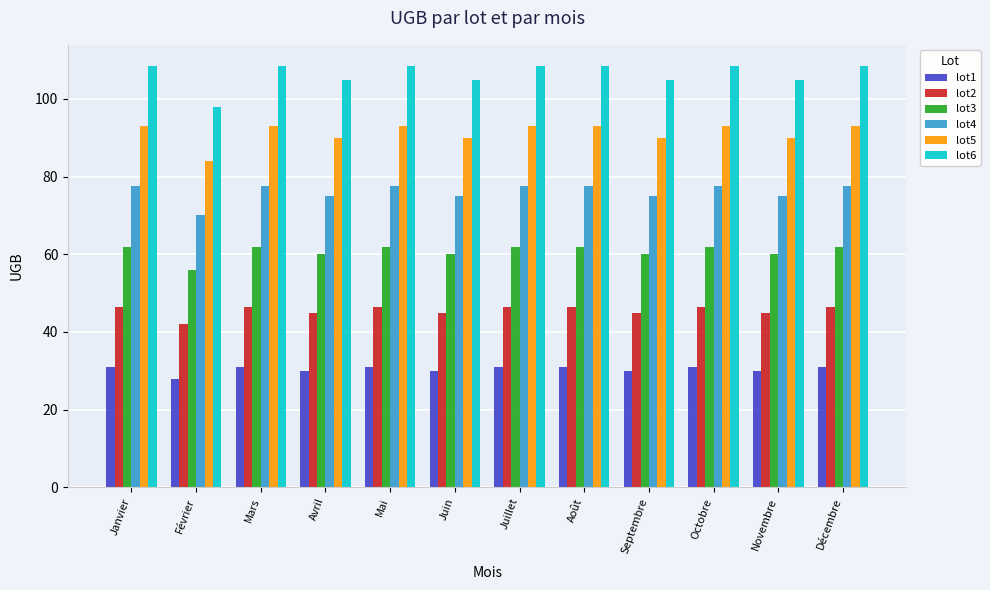

Is the value of lot2 at Août greater than the value of lot1 at Juillet?

Yes